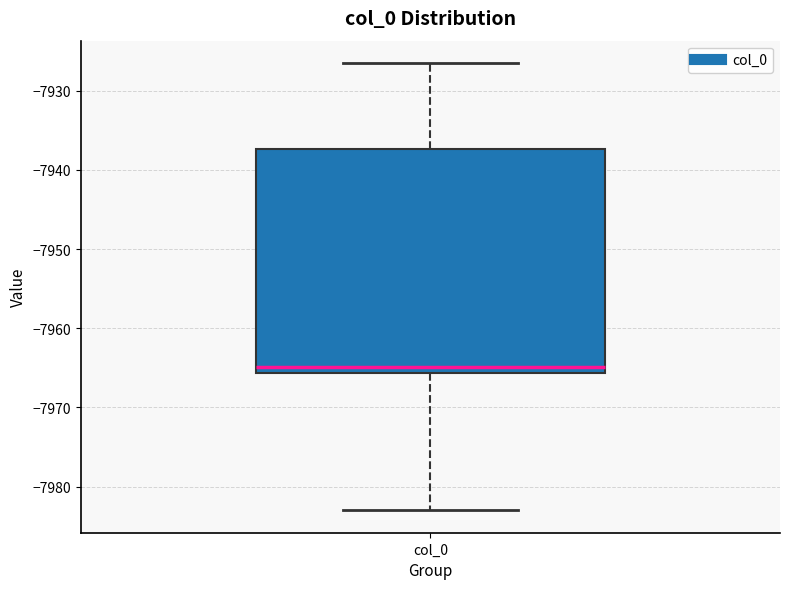

Transcribe this box plot: give where the median line is, the range the box spans, and where the two whiskers end, as read against the y-axis. The values are not printed on the chart, so give them approximately, as read against the axis.

median -7965, box -7966 to -7937, whiskers -7983 to -7927